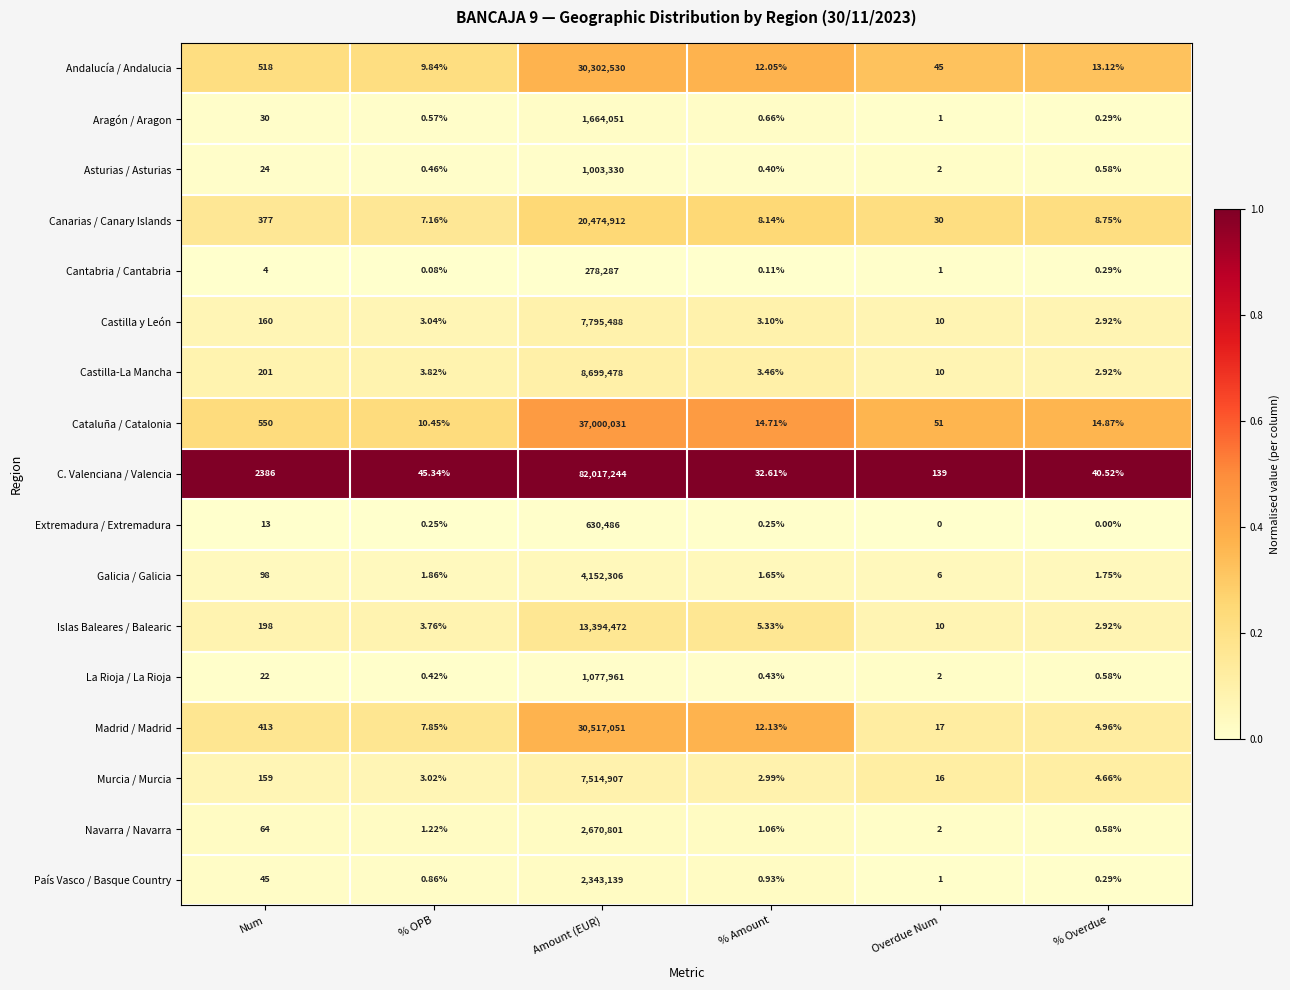

Rank the categories by Castilla y León value from lowest to highest.

% Overdue, % OPB, % Amount, Overdue Num, Num, Amount (EUR)